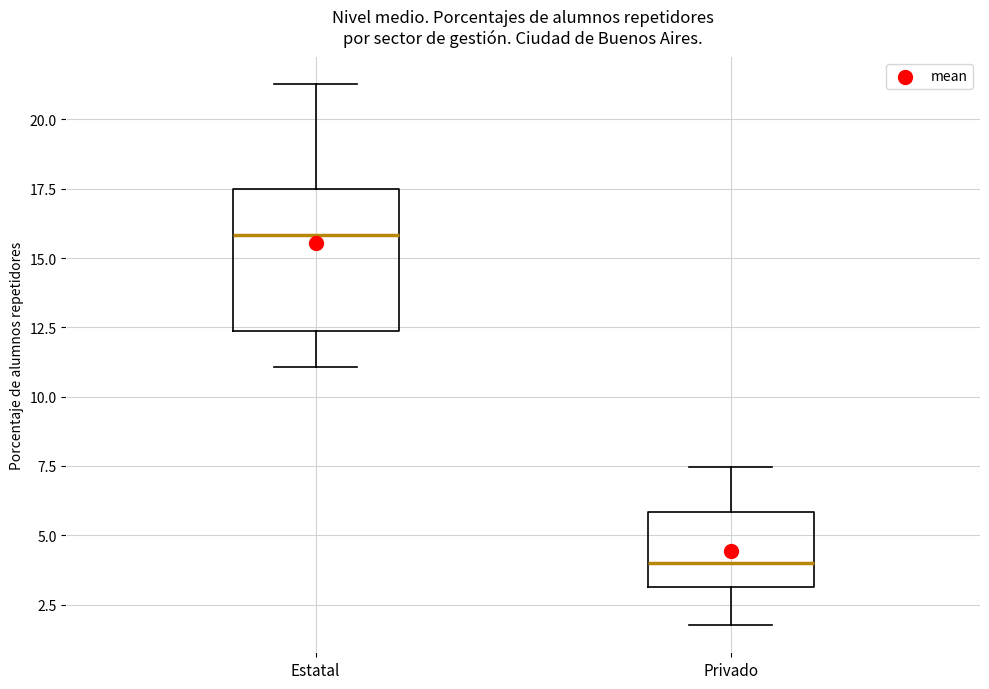

Reading left to right, read every box against the y-axis: the position of its median line, the range the box covers, and the ends of its whiskers. The values are not printed on the chart, so give them approximately, as read against the axis.

Estatal: median 16.0, box 12.5 to 17.5, whiskers 11.0 to 21.5
Privado: median 4.0, box 3.0 to 6.0, whiskers 2.0 to 7.5